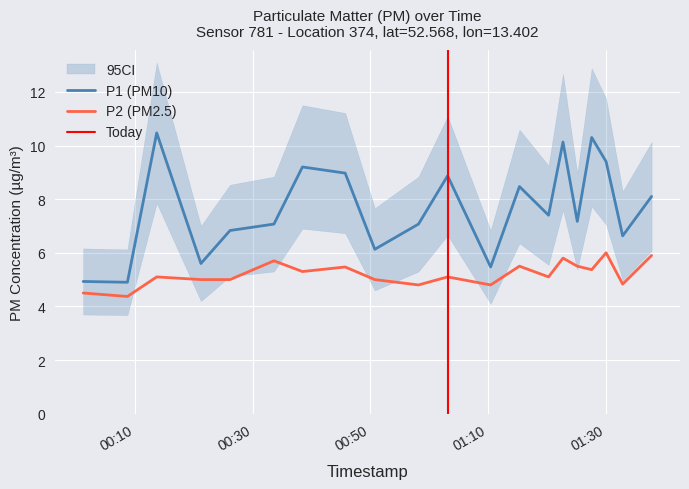

The value of P1 at 2023-03-17T01:15:22 is 8.5. True or false?

True